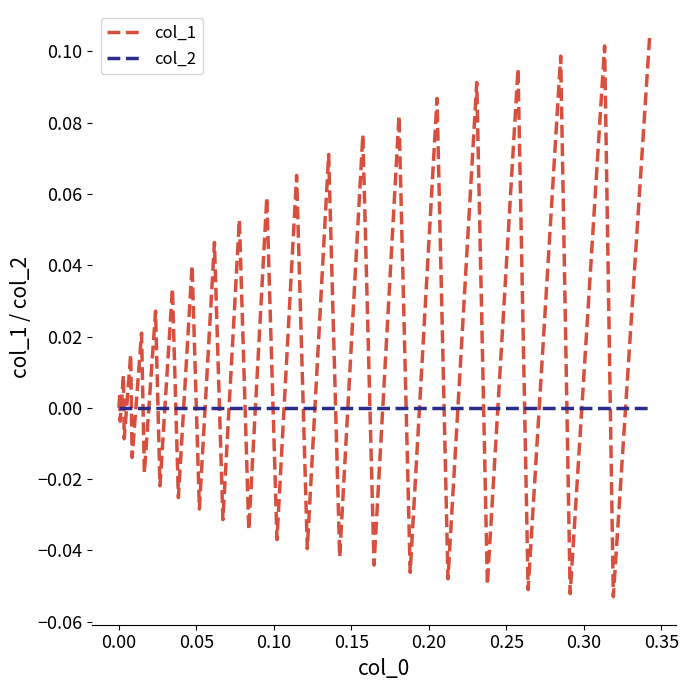

Which series has the largest range (max minus min)?

col_1